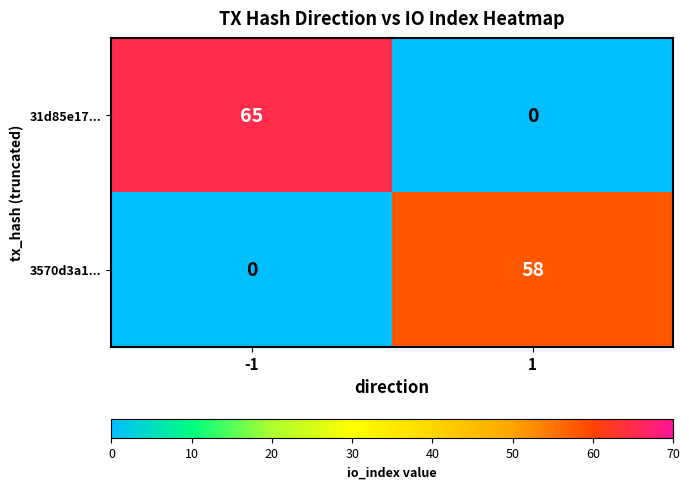

What is the spread (max minus min) of values at -1?

65